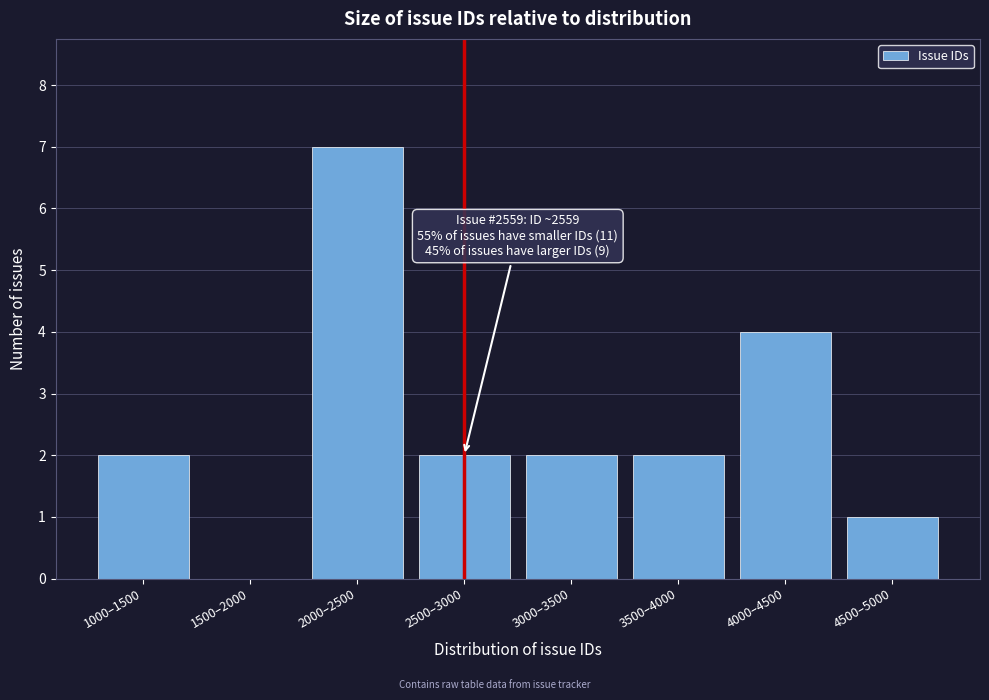

Reading left to right, extract all data points from this chart.

1000–1500=2	1500–2000=0	2000–2500=7	2500–3000=2	3000–3500=2	3500–4000=2	4000–4500=4	4500–5000=1